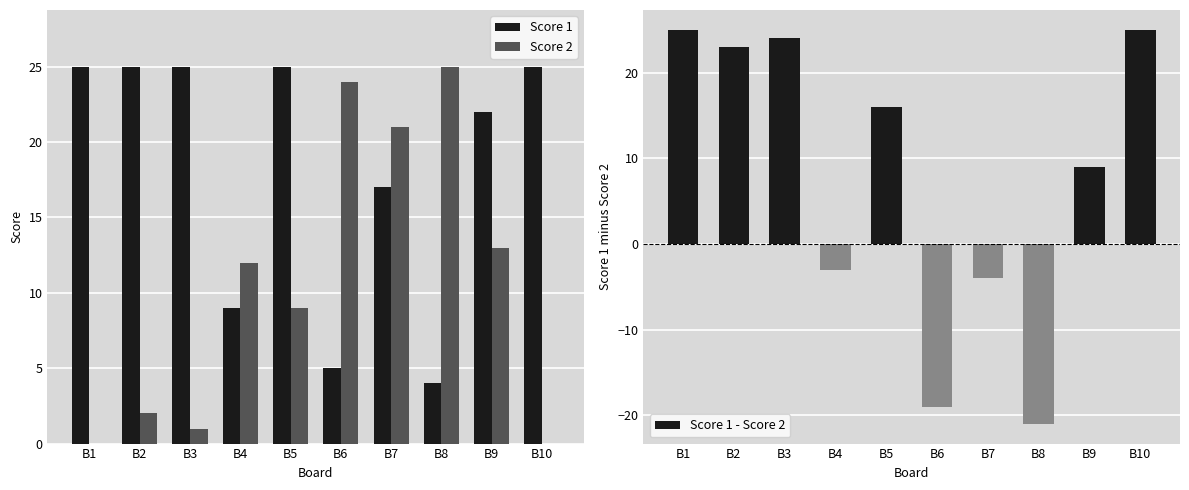

What is the difference between the maximum and minimum values in the Score 2 series?

25